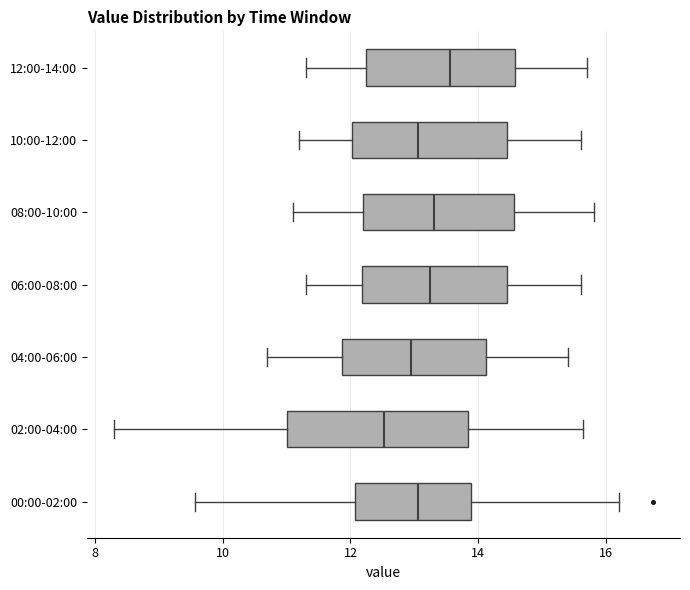

Which box's median line is the furthest to the right?

12:00-14:00